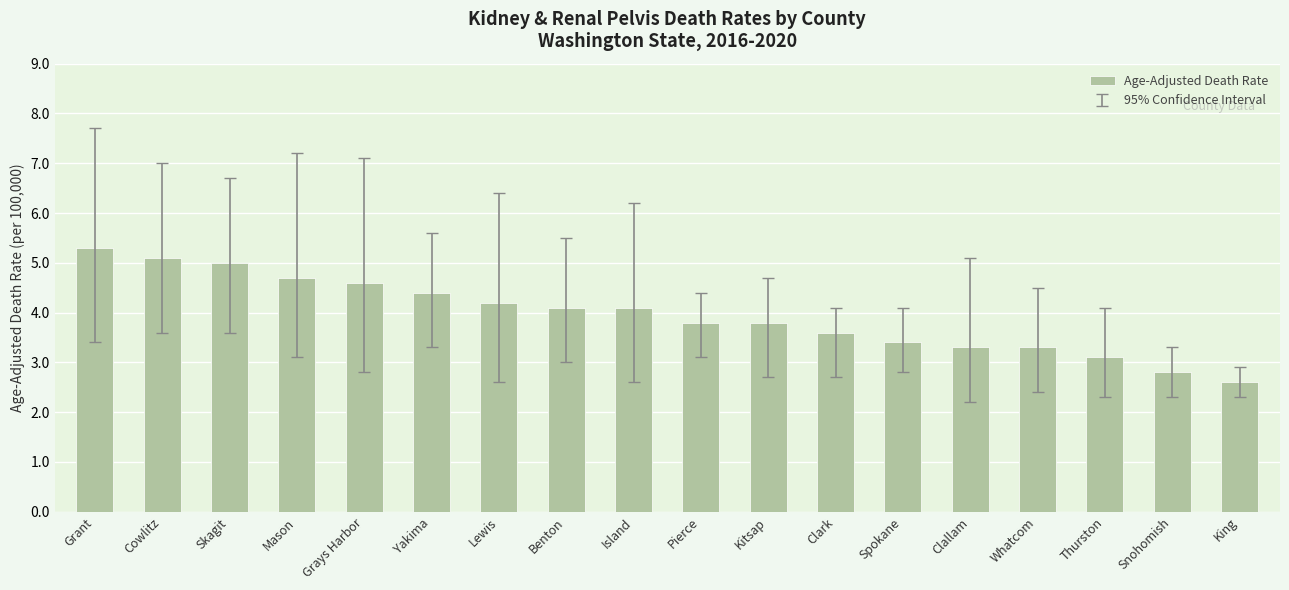

Which has a higher value, Cowlitz or Spokane?

Cowlitz